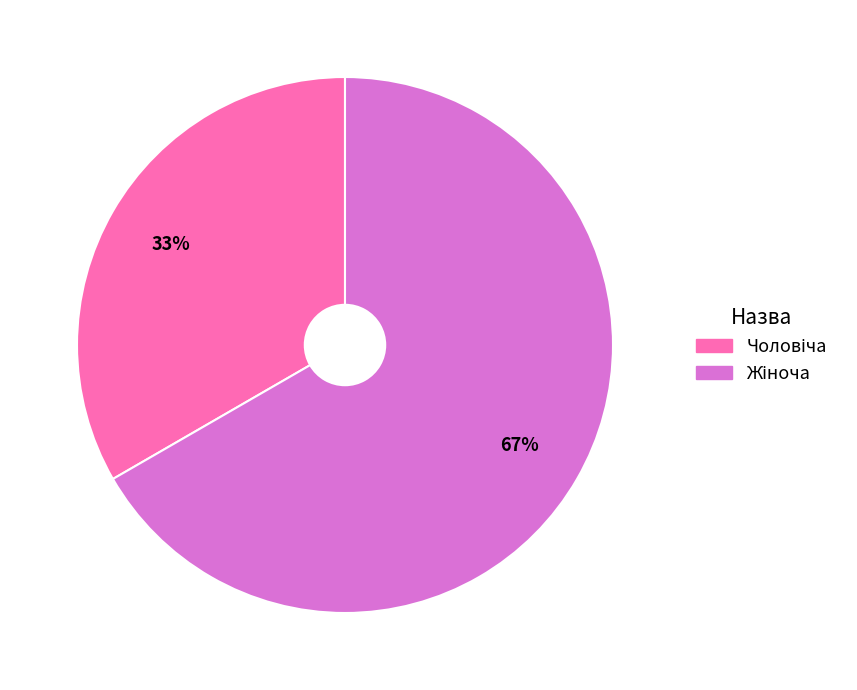

Does any single category account for the majority?

Yes